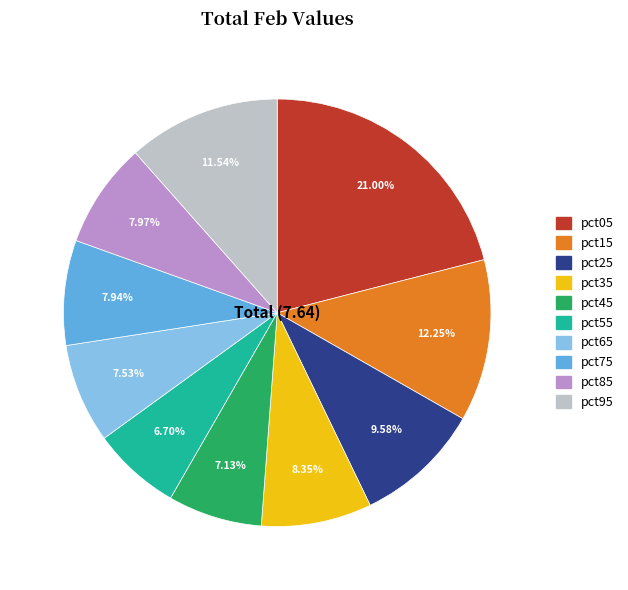

The pct65 slice represents 15% of the pie. True or false?

False